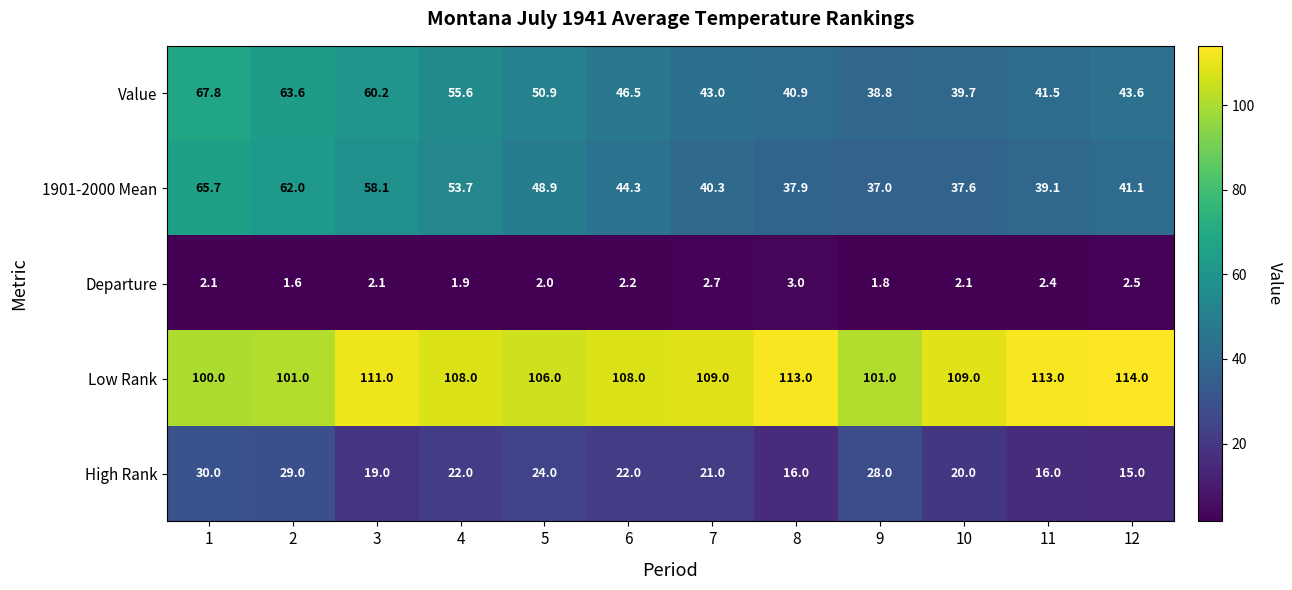

Which series changed the most between 7 and 9?

Low Rank